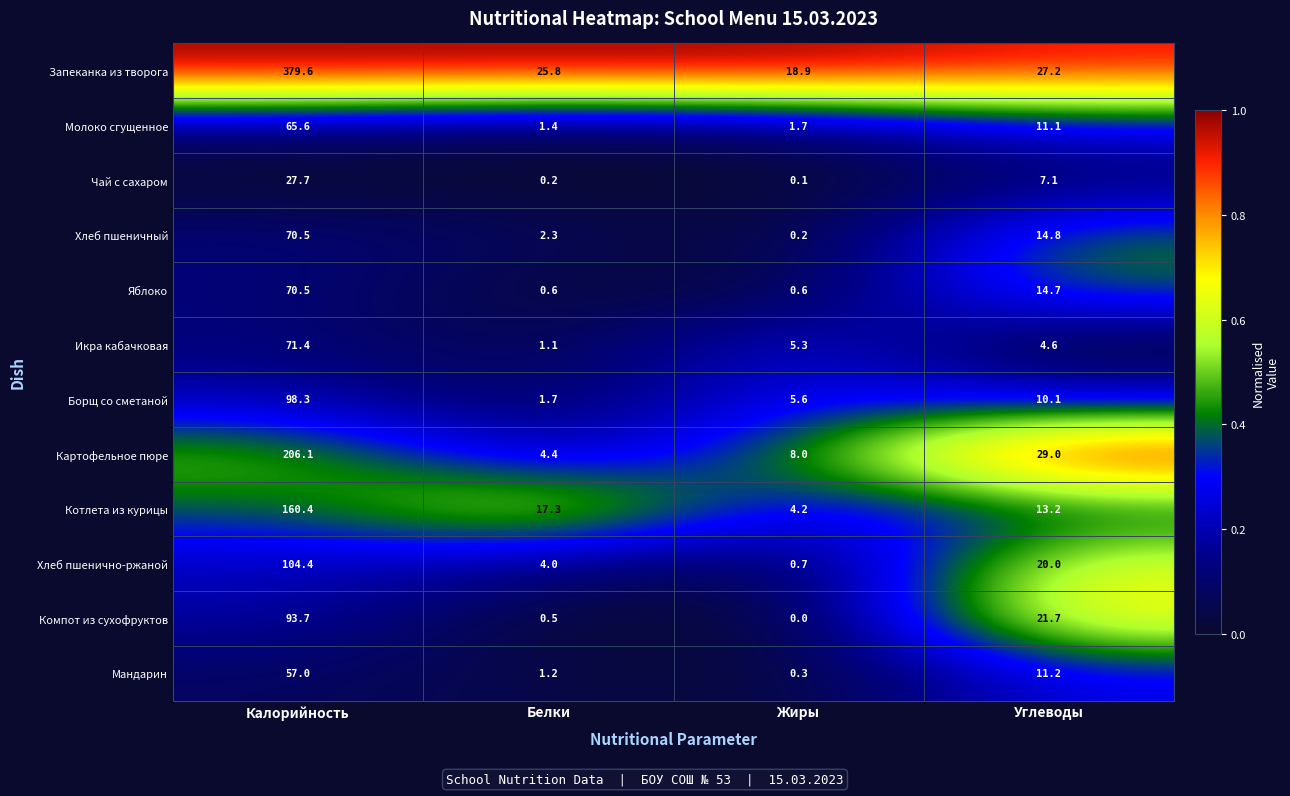

Between Жиры and Углеводы, which series saw the biggest shift?

Компот из сухофруктов